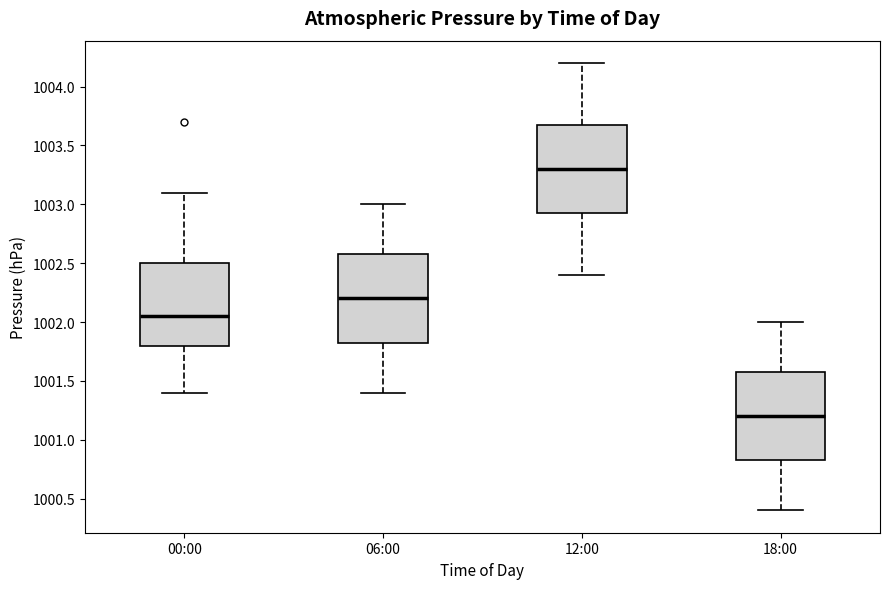

Where is the upper edge of the box for 00:00 on the y-axis? The values are not printed on the chart, so give them approximately, as read against the axis.

1002.50